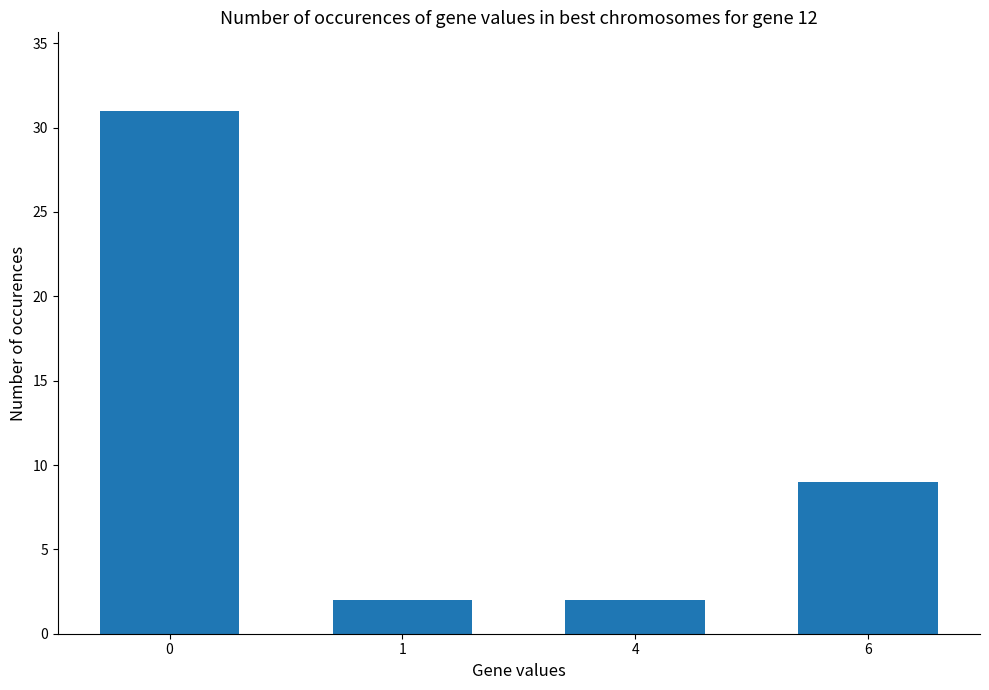

What is the greatest value displayed?

31